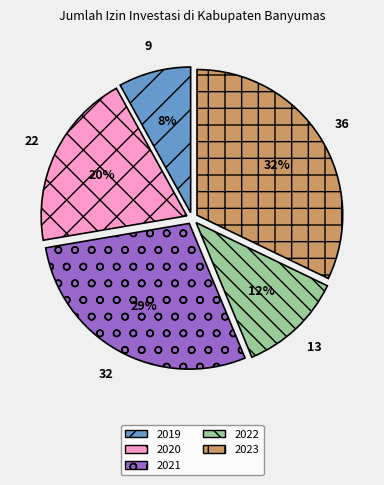

Which category has the smallest portion of the pie?

2019